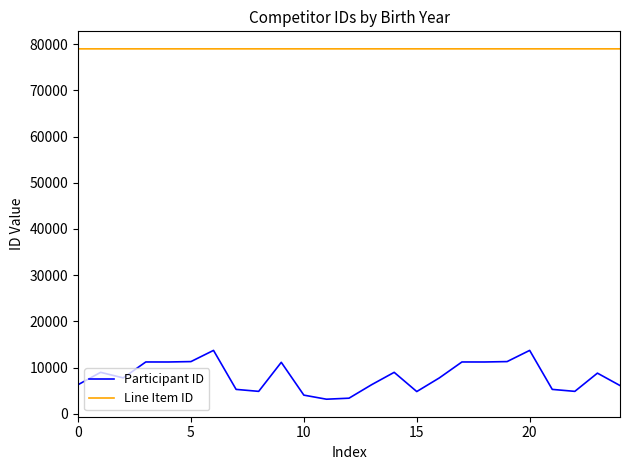

Which series has the widest spread of values?

Participant ID